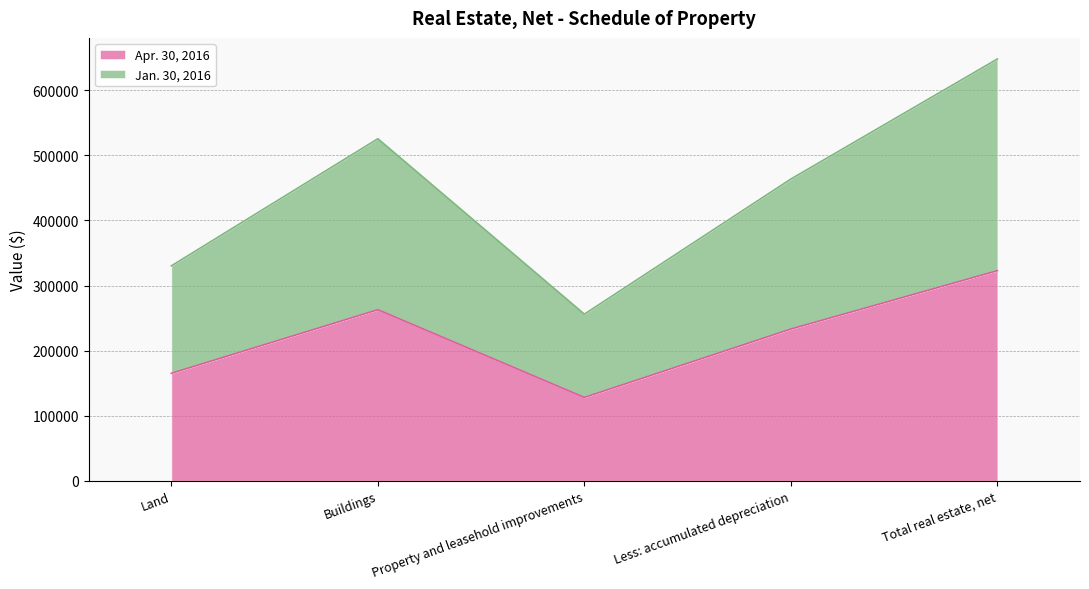

Which label corresponds to the largest value in the chart?

Total real estate, net